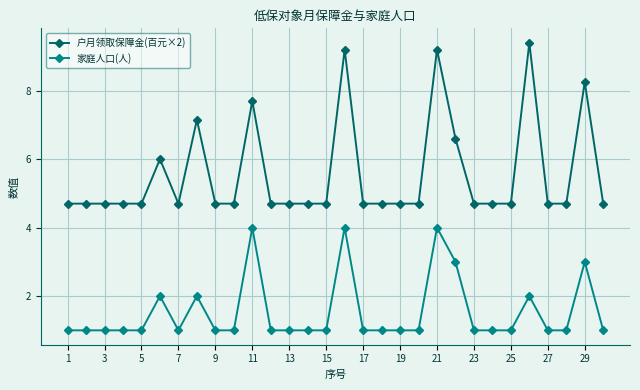

What is the smallest value displayed?

1.0